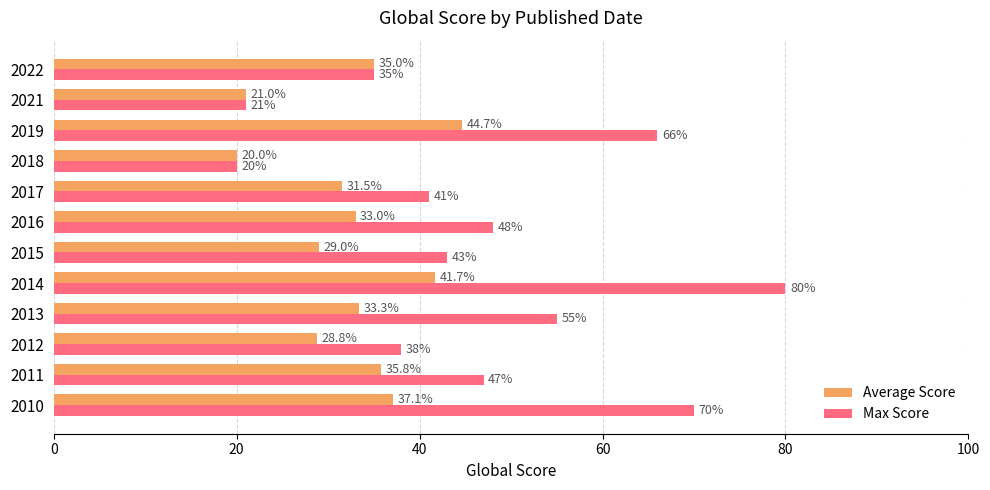

What is the approximate value of Average Score at 2011?

35.8